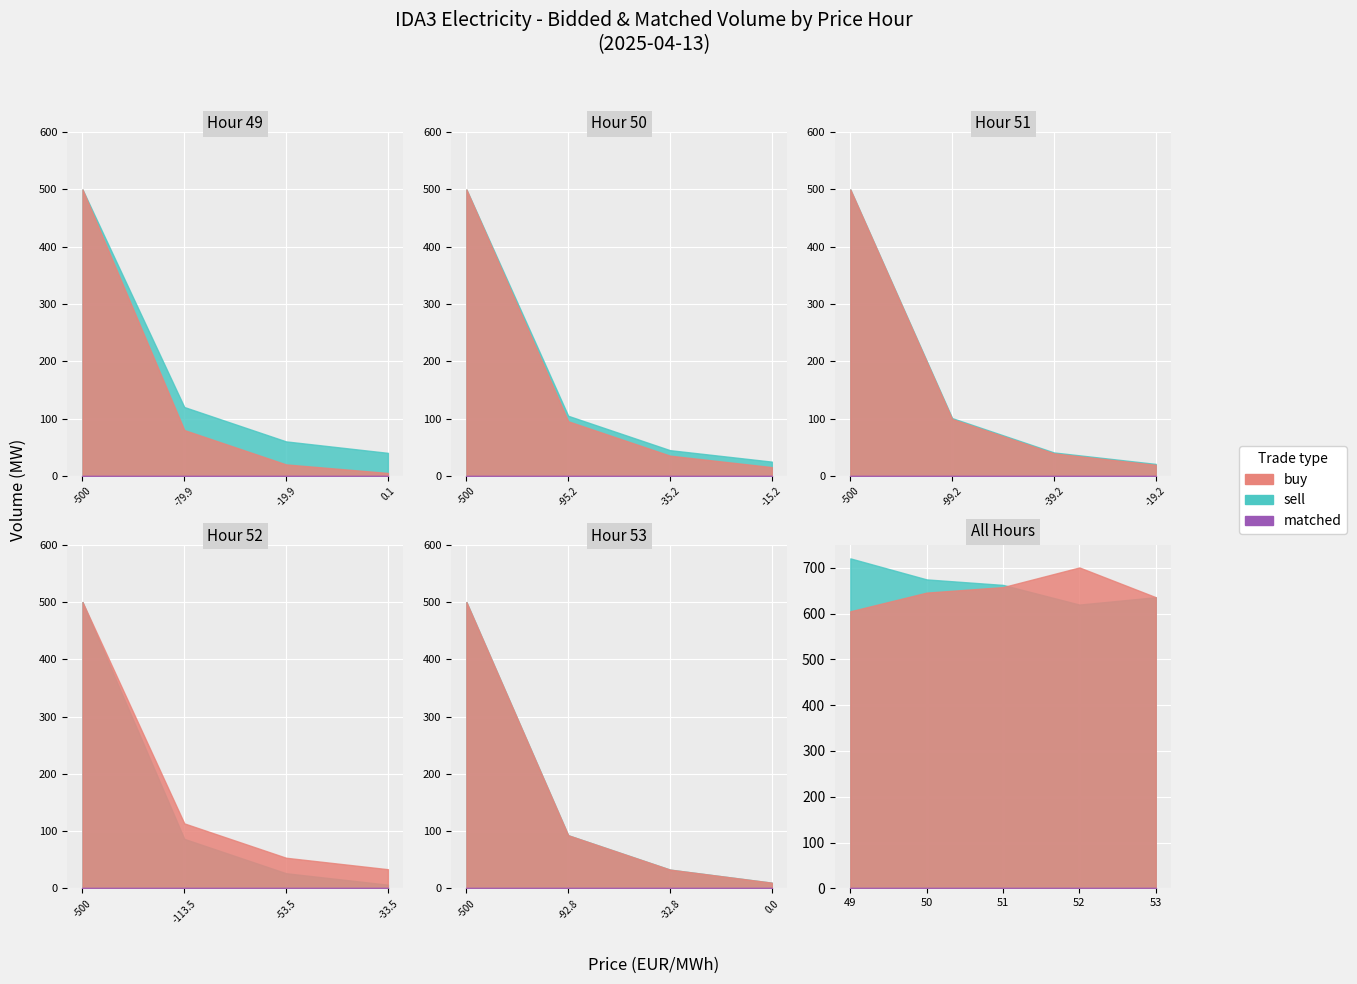

What is the value of the sell_volume point at the 17th from the left?

5